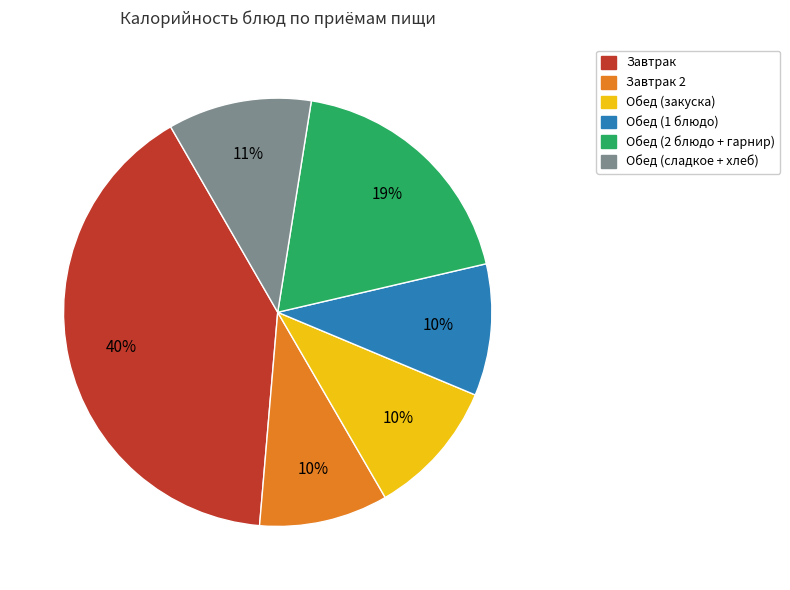

Is the sum of Обед (сладкое + хлеб) and Завтрак 2 greater than half?

No